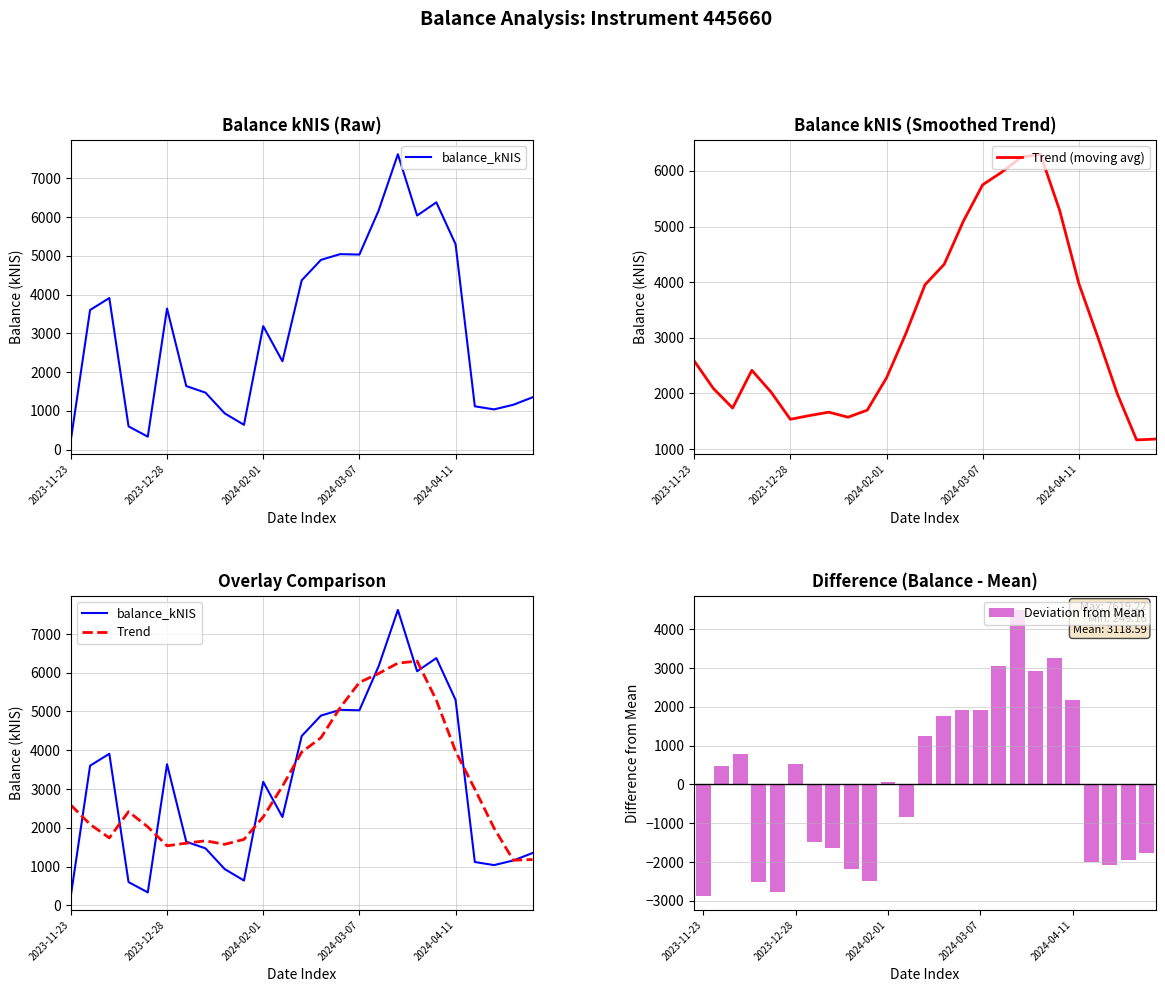

What is the difference between the maximum and second lowest values in the Trend series?

5118.9